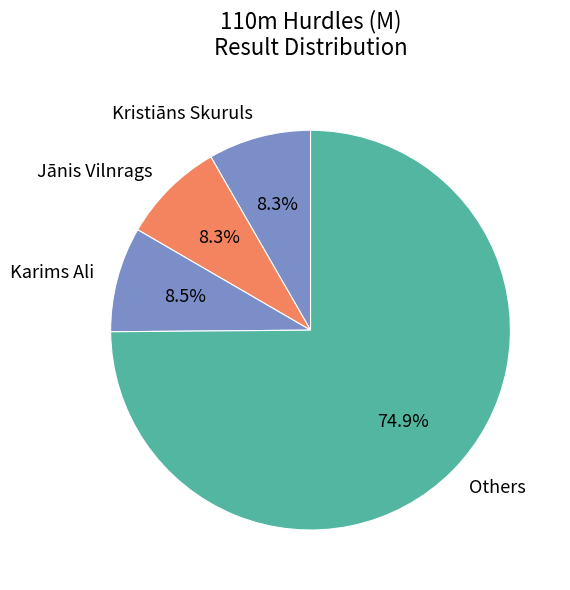

How many slices are in this pie chart?

4